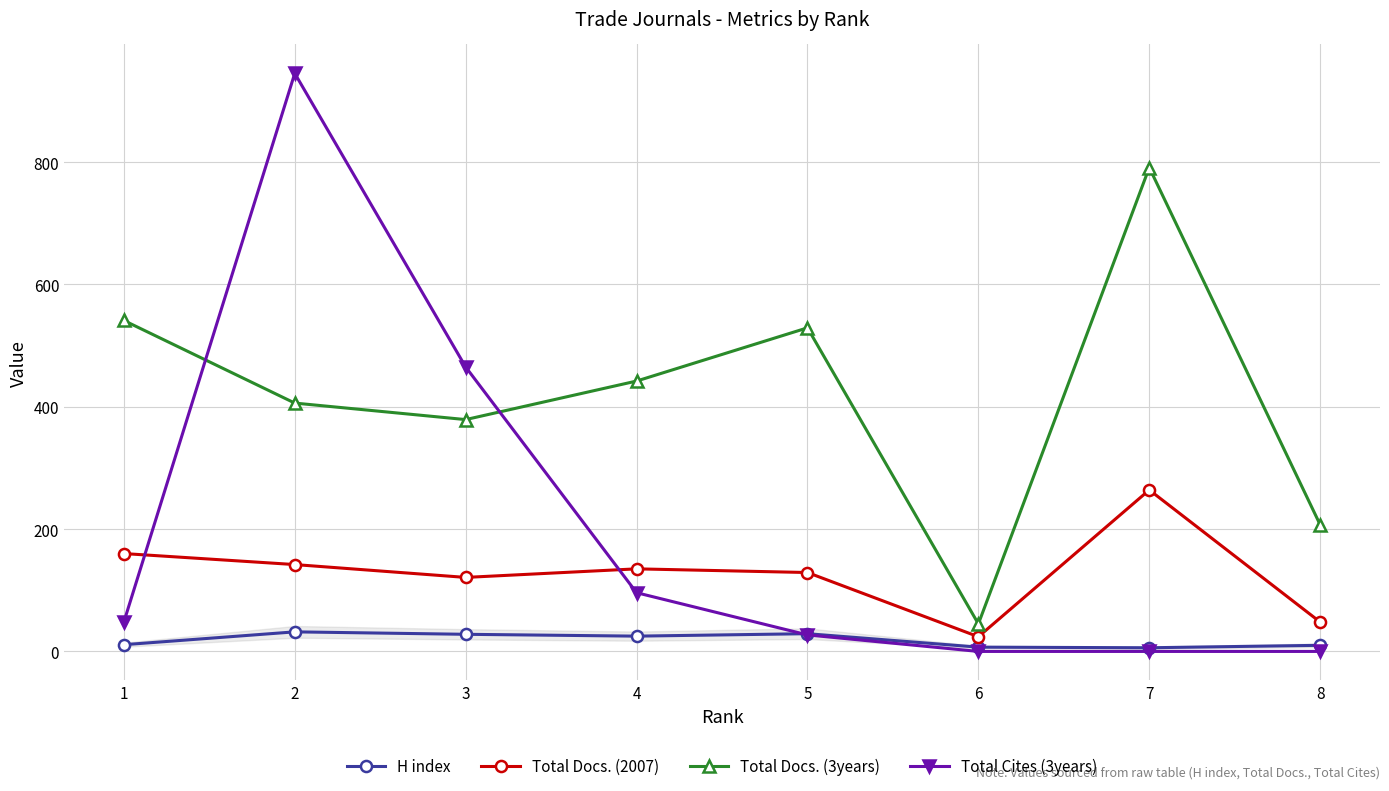

At which category is the sum across all series the highest?

2